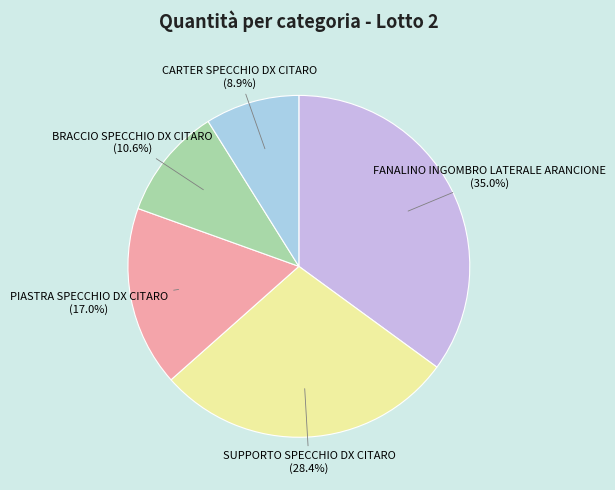

Count the number of slices in the pie.

5